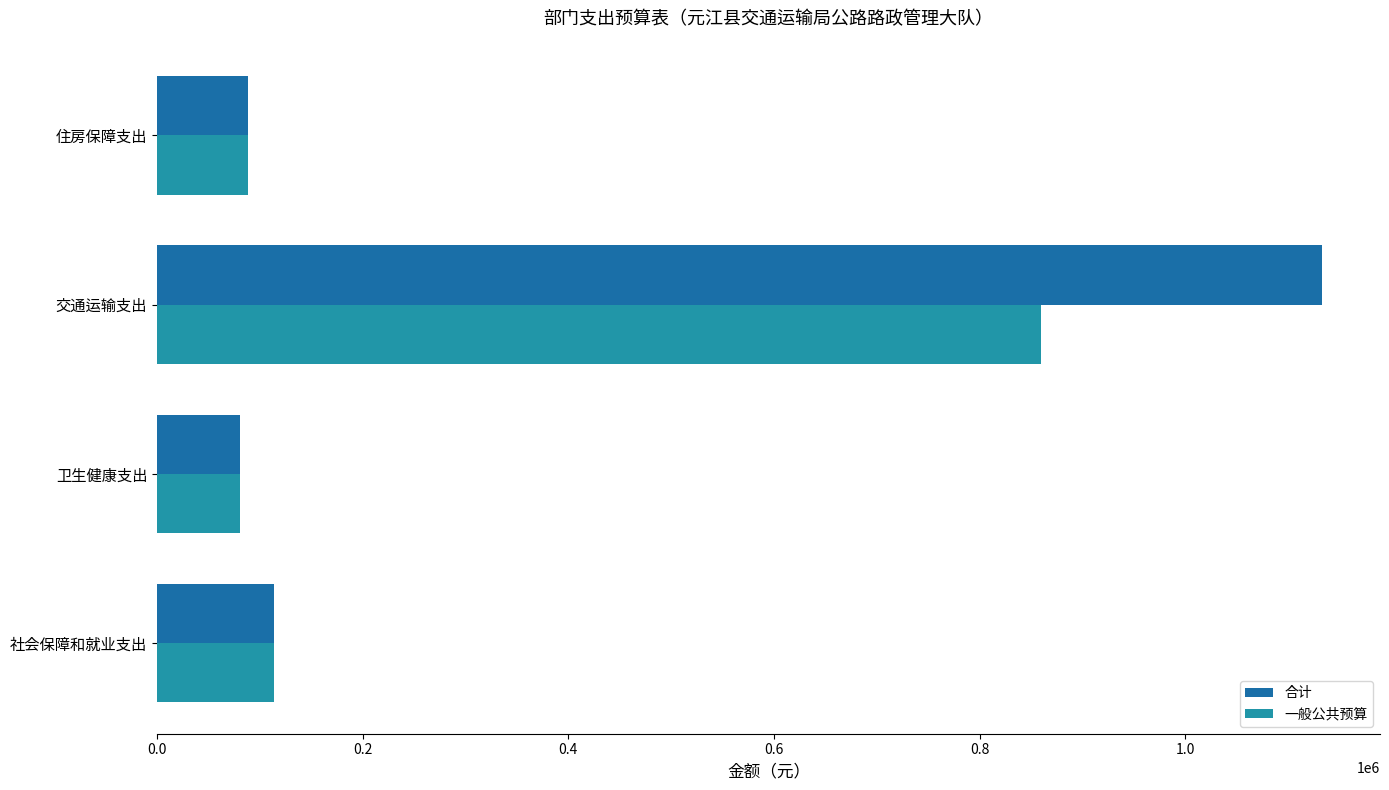

Count the number of categories in the chart.

4